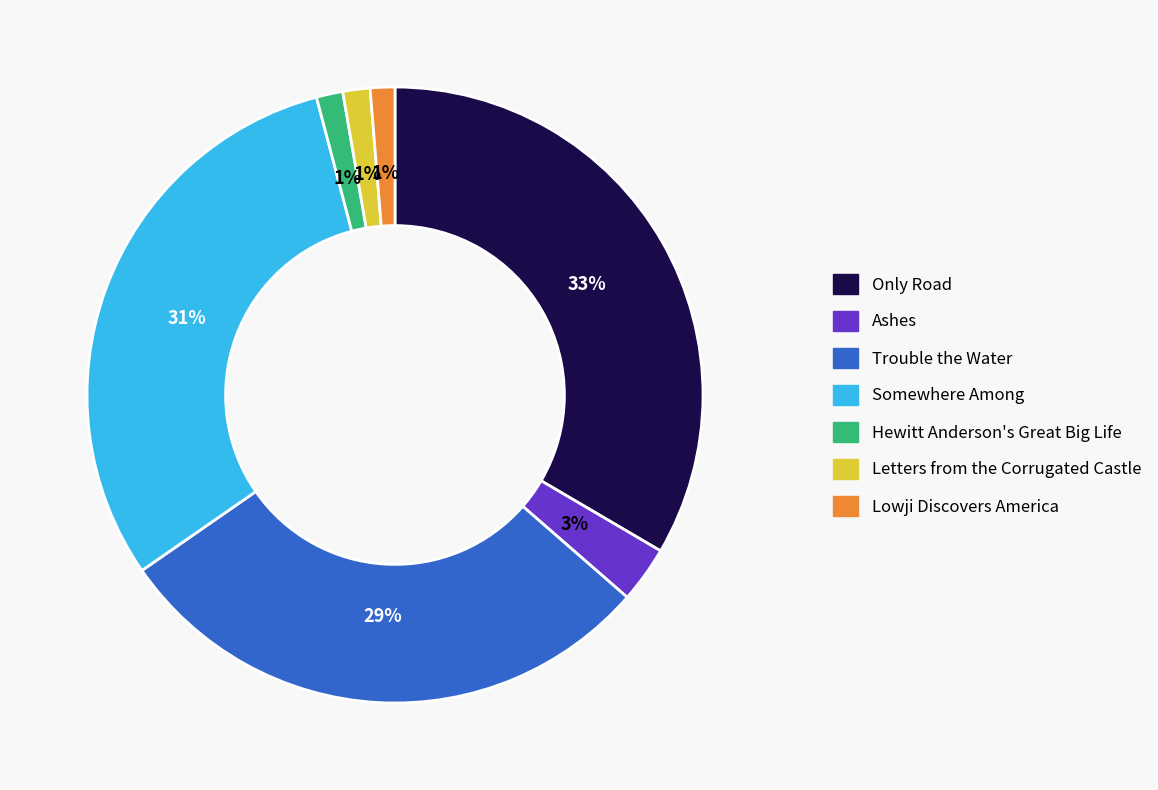

To the nearest percent, what is the average slice percentage?

14%